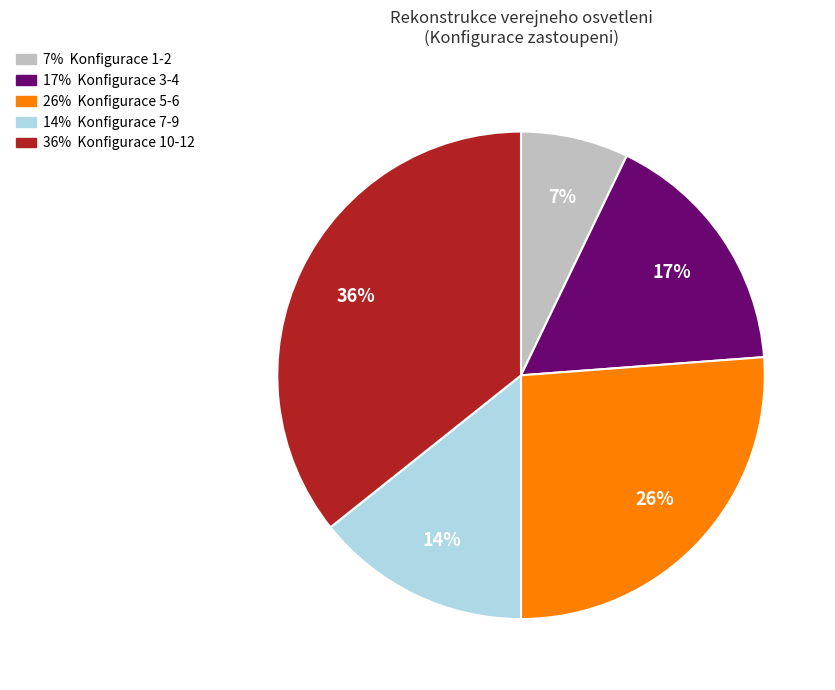

Does any single category account for the majority?

No